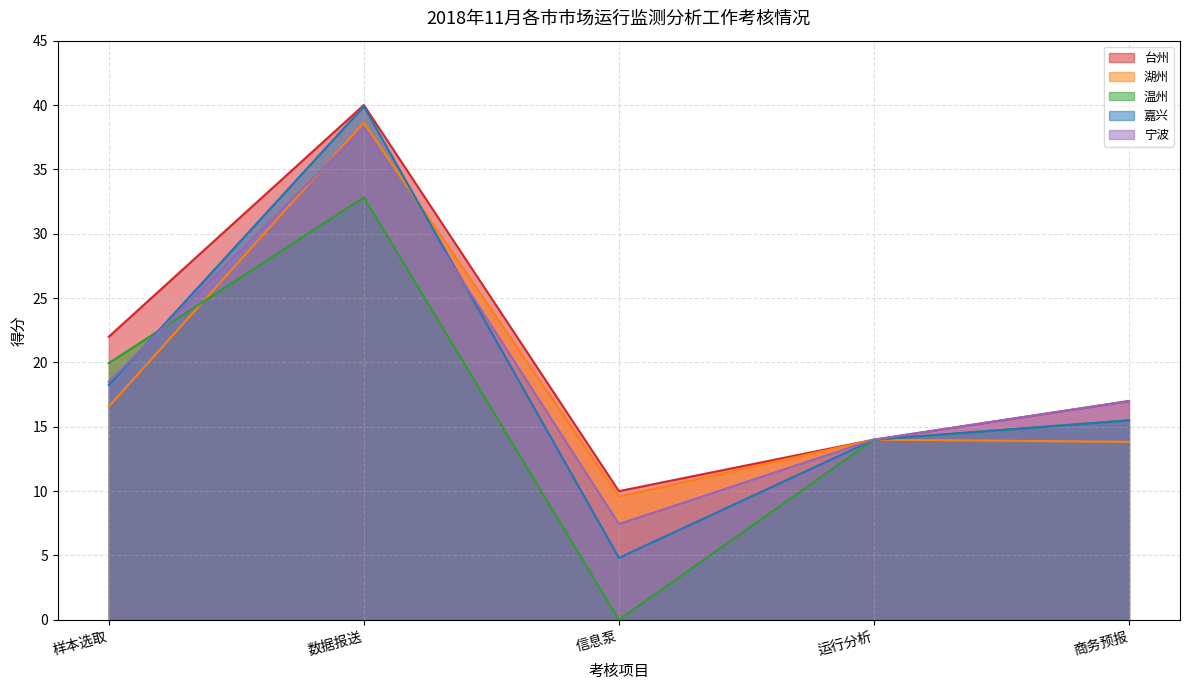

True or false: 台州 has more than 1 interior local peaks.

False